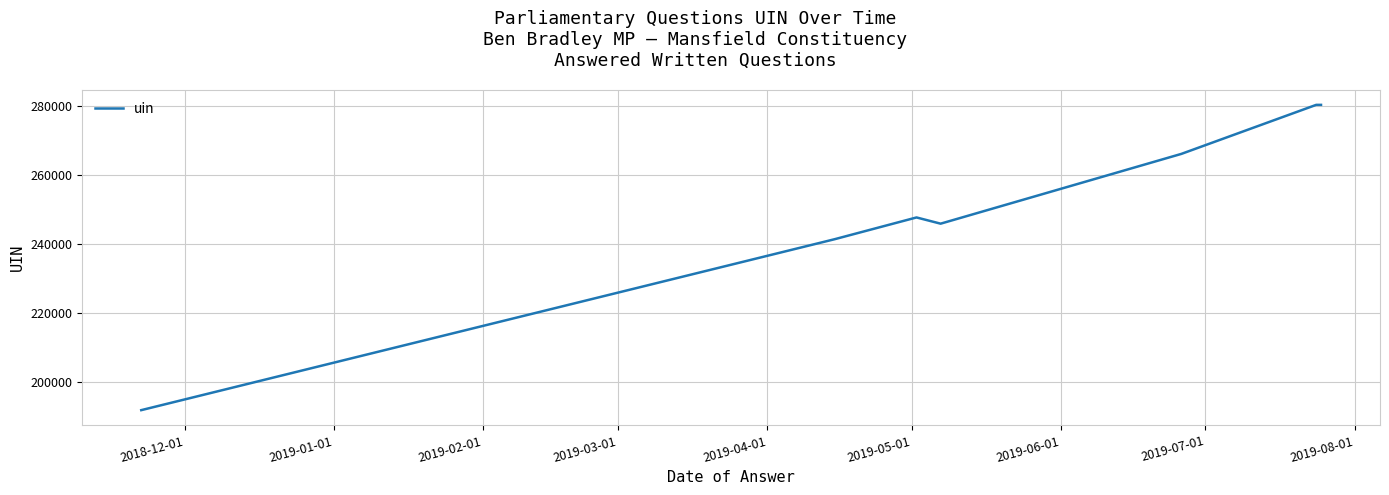

How many categories are shown in the chart?

7